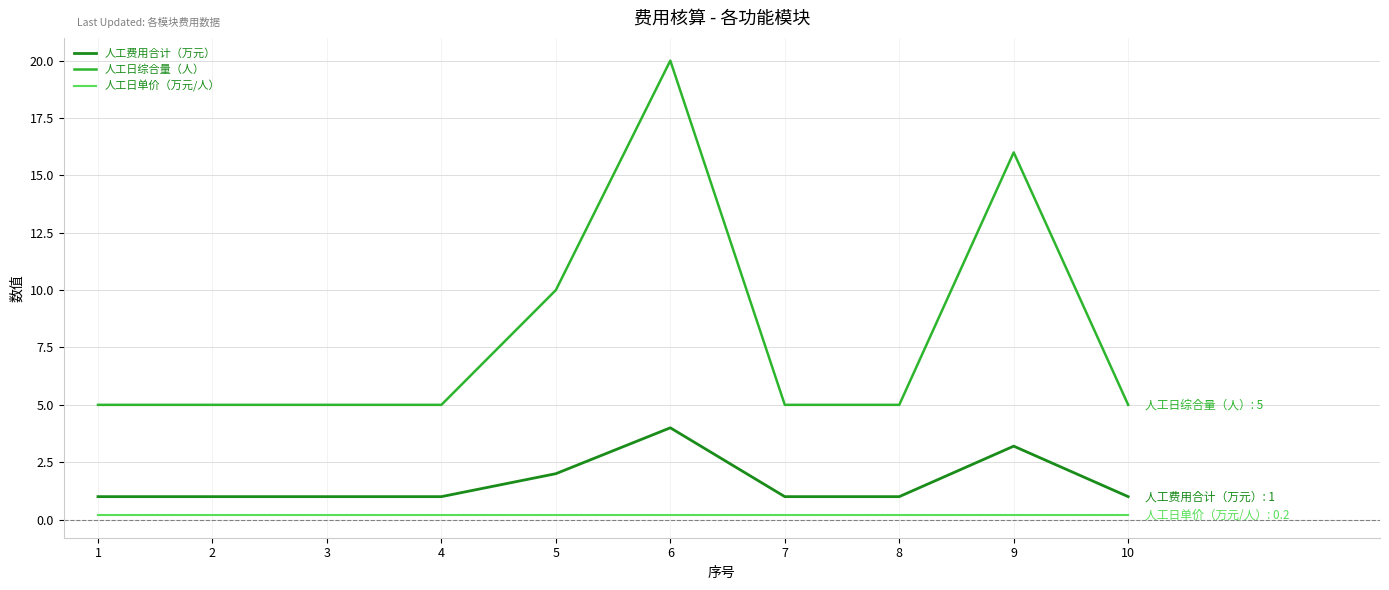

Reading right to left, transcribe all the data shown in this chart.

人工费用合计（万元）: 1.0	3.2	1.0	1.0	4.0	2.0	1.0	1.0	1.0	1.0
人工日综合量（人）: 5.0	16.0	5.0	5.0	20.0	10.0	5.0	5.0	5.0	5.0
人工日单价（万元/人）: 0.2	0.2	0.2	0.2	0.2	0.2	0.2	0.2	0.2	0.2